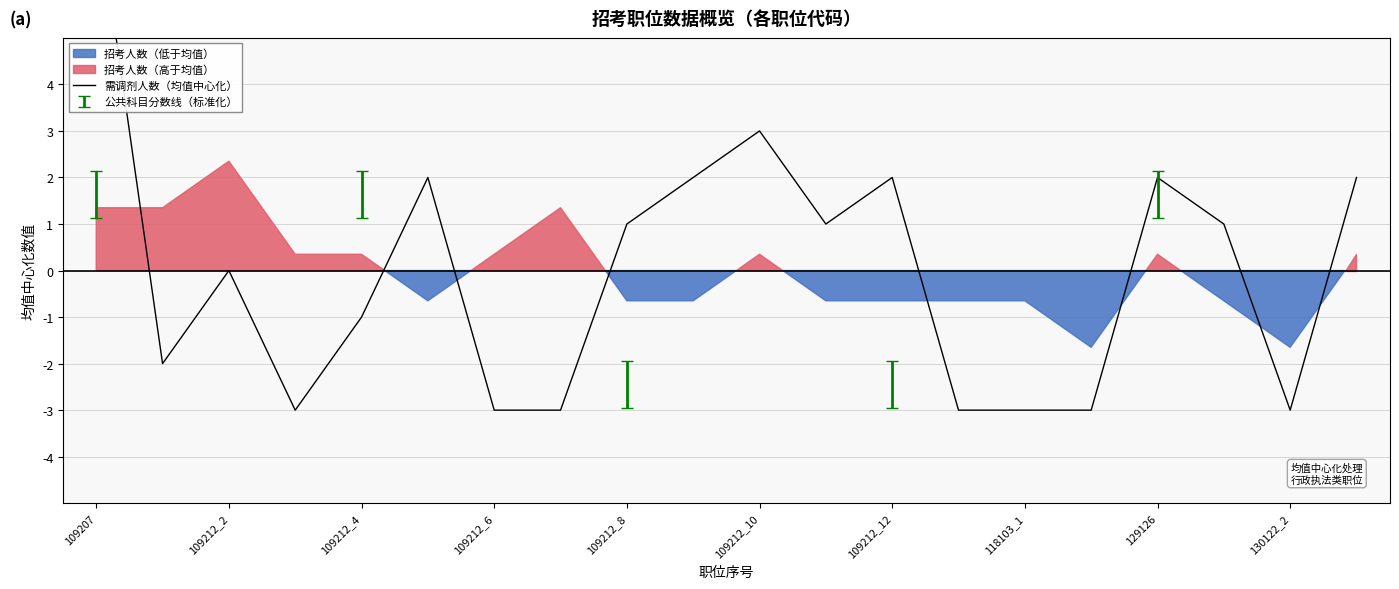

How many interior local valleys (lower than both neighbors) does the data have?

4